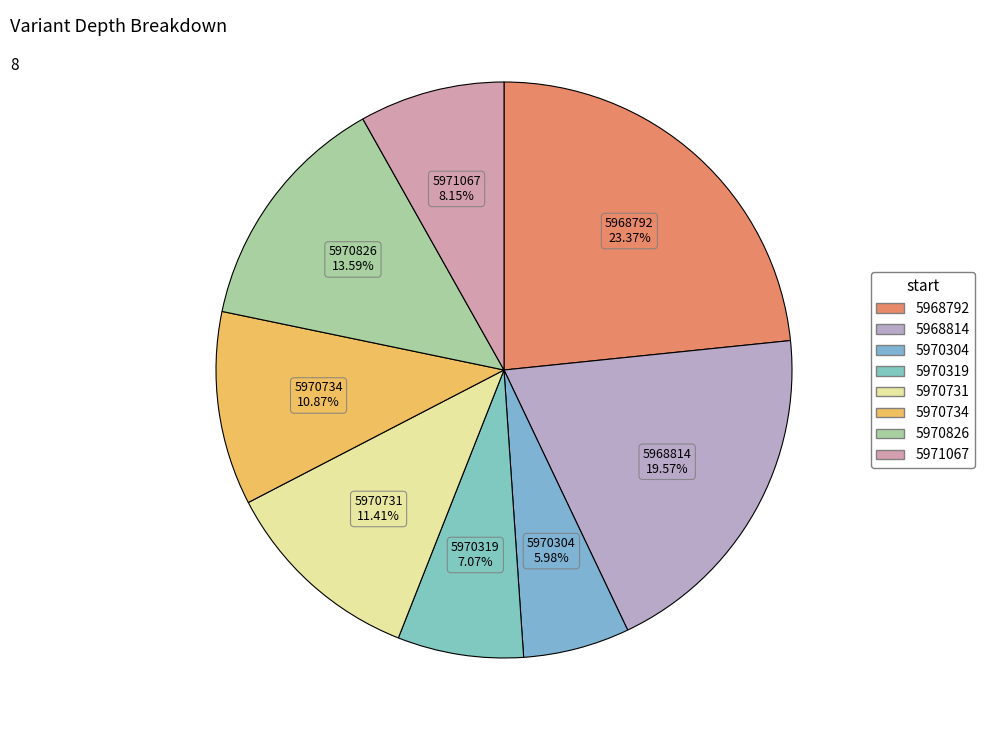

How many segments does this pie chart have?

8